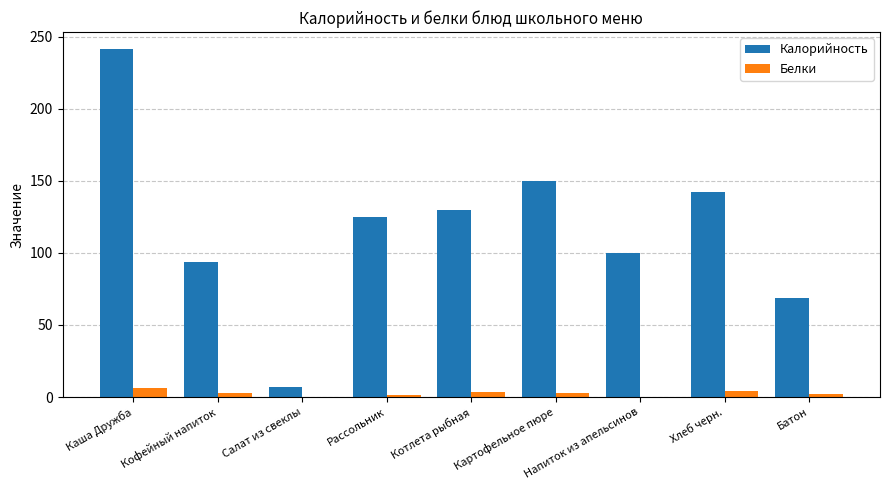

Read the Калорийность value at Напиток из апельсинов.

100.0